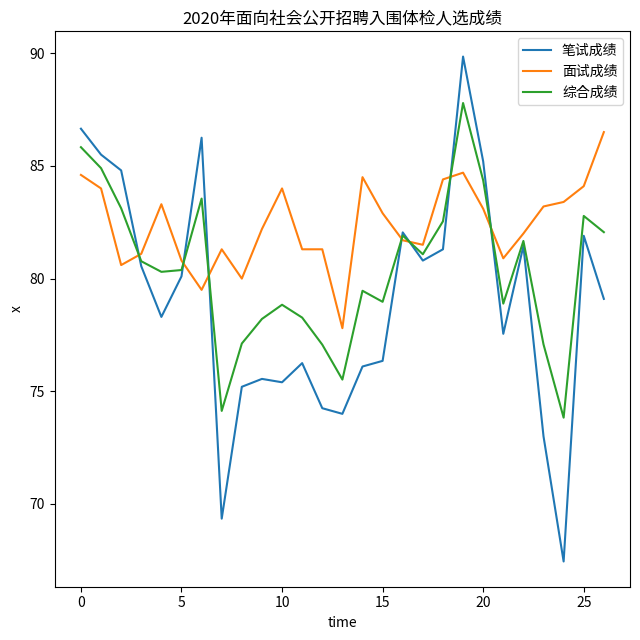

Which series has the widest spread of values?

笔试成绩